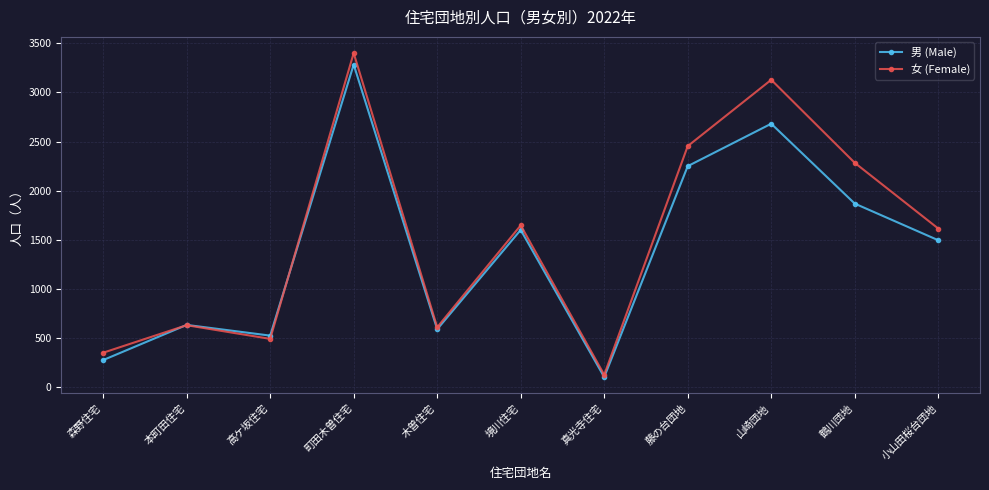

What is the smallest value displayed?

102